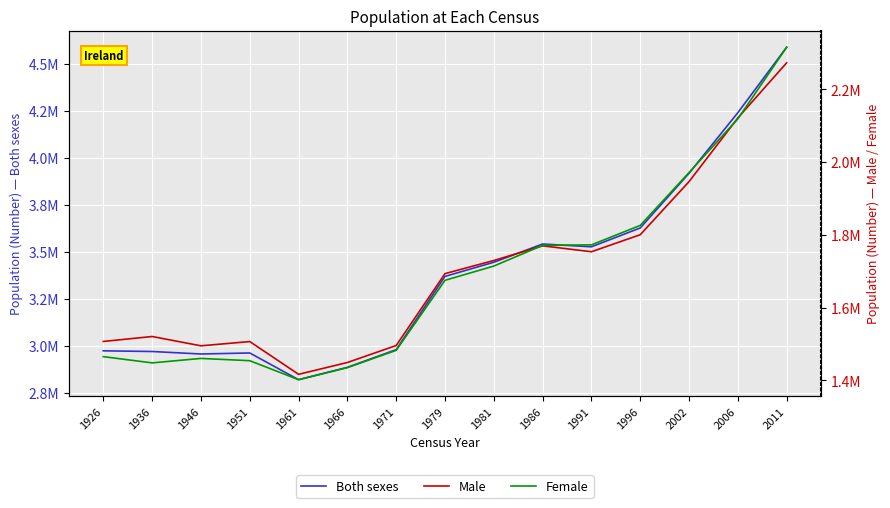

Where does the Female series first go above 1674945?

1981